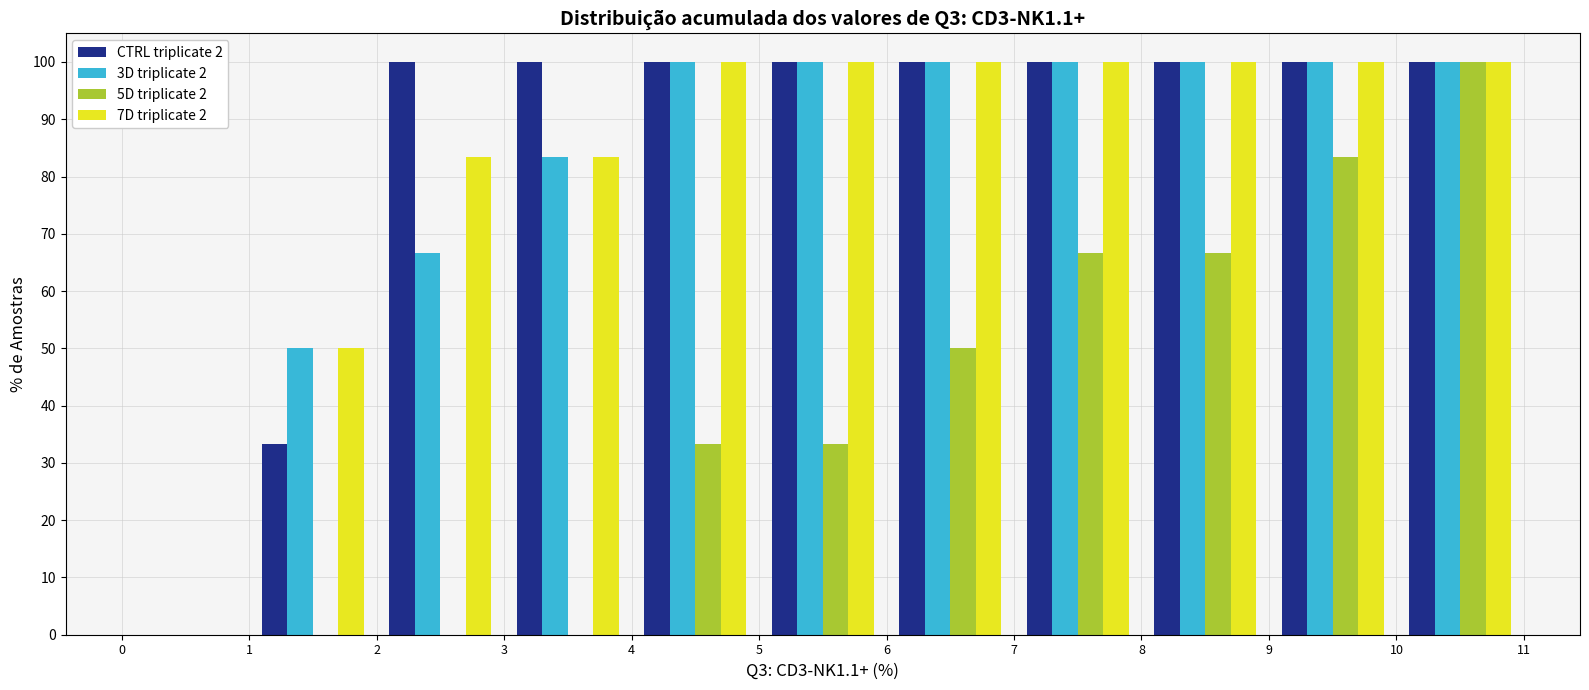

Reading left to right, list every range on the x-axis with the height of the bar of each series over it. The values are not printed on the chart, so give them approximately, as read against the axis.

0 to 1: CTRL triplicate 2=0	3D triplicate 2=0	5D triplicate 2=0	7D triplicate 2=0
1 to 2: CTRL triplicate 2=33	3D triplicate 2=50	5D triplicate 2=0	7D triplicate 2=50
2 to 3: CTRL triplicate 2=100	3D triplicate 2=67	5D triplicate 2=0	7D triplicate 2=83
3 to 4: CTRL triplicate 2=100	3D triplicate 2=83	5D triplicate 2=0	7D triplicate 2=83
4 to 5: CTRL triplicate 2=100	3D triplicate 2=100	5D triplicate 2=33	7D triplicate 2=100
5 to 6: CTRL triplicate 2=100	3D triplicate 2=100	5D triplicate 2=33	7D triplicate 2=100
6 to 7: CTRL triplicate 2=100	3D triplicate 2=100	5D triplicate 2=50	7D triplicate 2=100
7 to 8: CTRL triplicate 2=100	3D triplicate 2=100	5D triplicate 2=67	7D triplicate 2=100
8 to 9: CTRL triplicate 2=100	3D triplicate 2=100	5D triplicate 2=67	7D triplicate 2=100
9 to 10: CTRL triplicate 2=100	3D triplicate 2=100	5D triplicate 2=83	7D triplicate 2=100
10 to 11: CTRL triplicate 2=100	3D triplicate 2=100	5D triplicate 2=100	7D triplicate 2=100